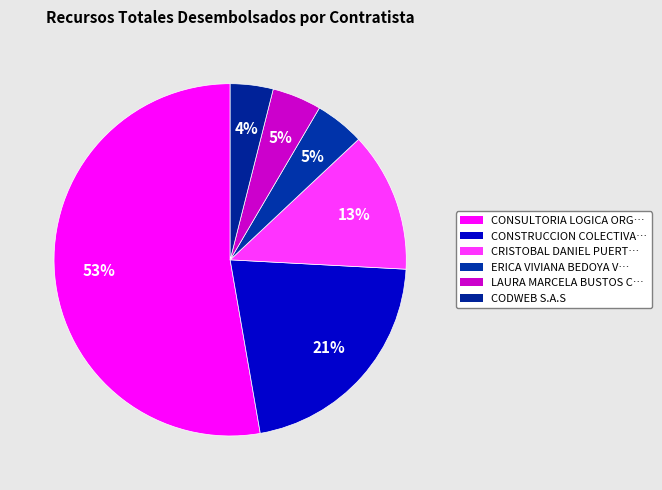

Count the number of slices in the pie.

6